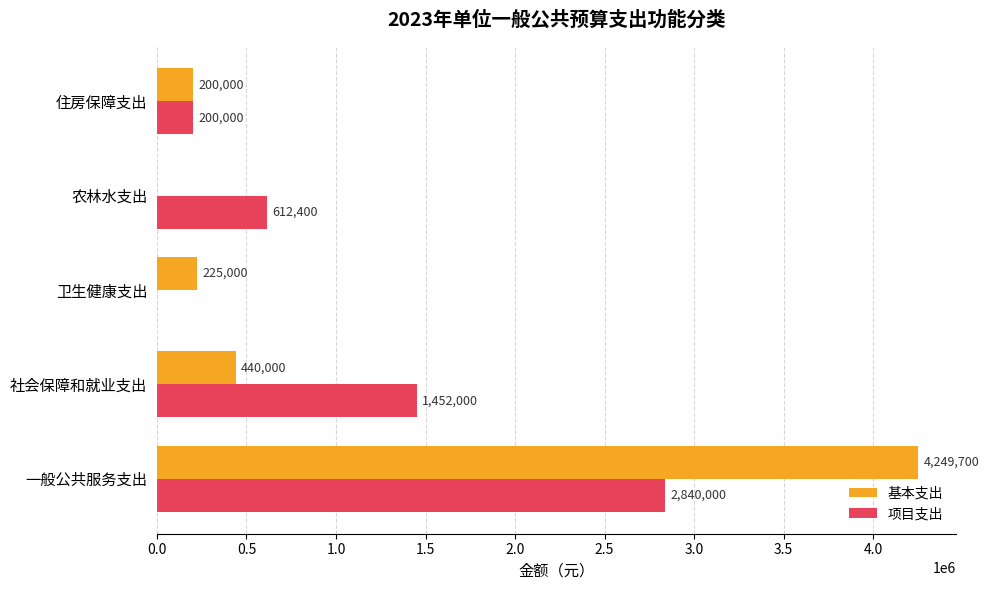

Which series has the largest total across all categories?

基本支出